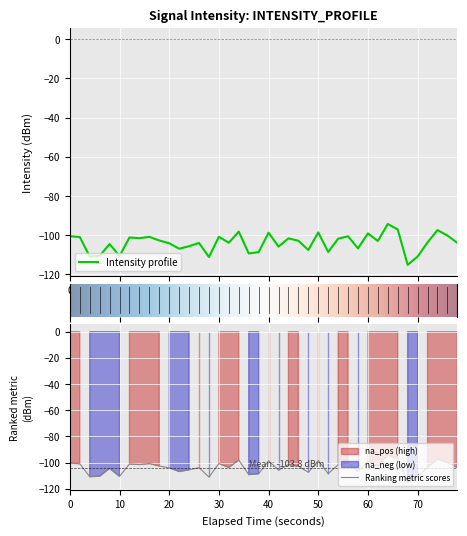

What is the highest value of the Intensity profile series?

-94.2